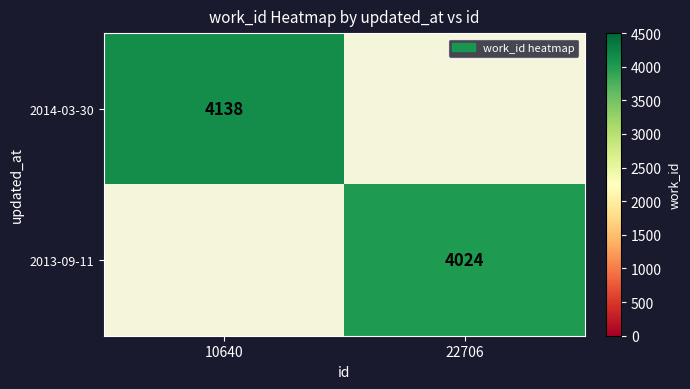

The value of 2013-09-11 at 22706 is 4024. True or false?

True